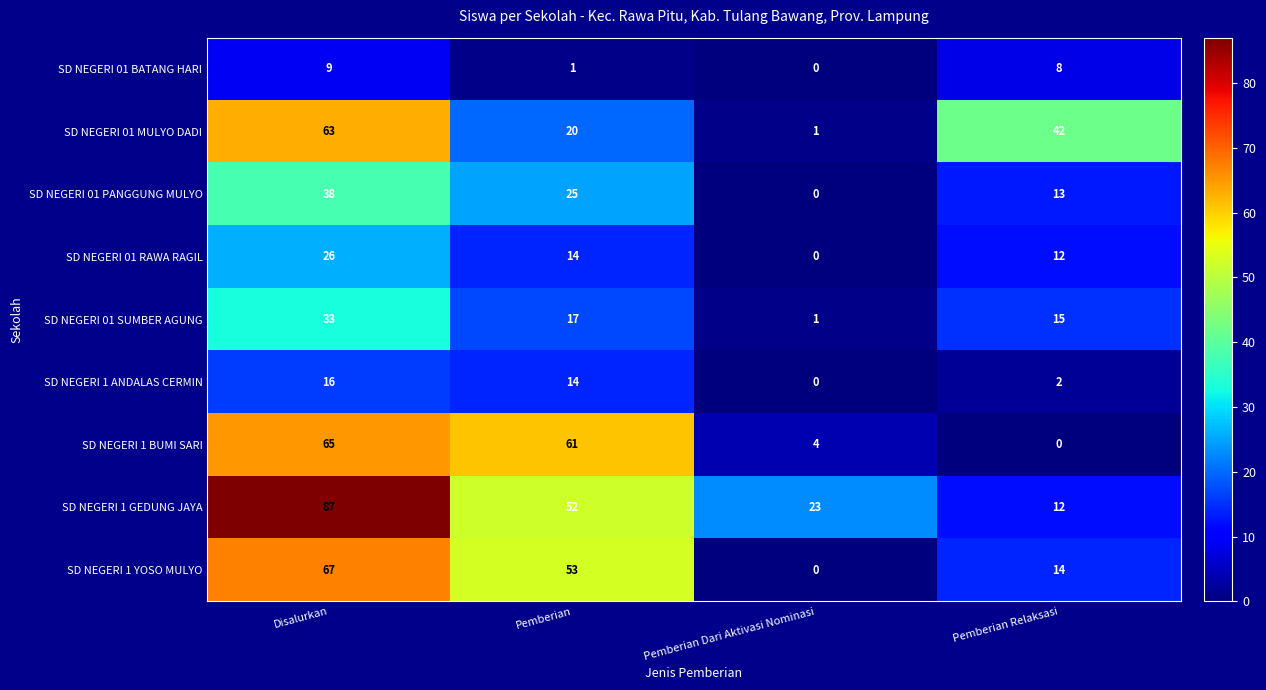

Where does the SD NEGERI 01 MULYO DADI series first go above 42?

Disalurkan